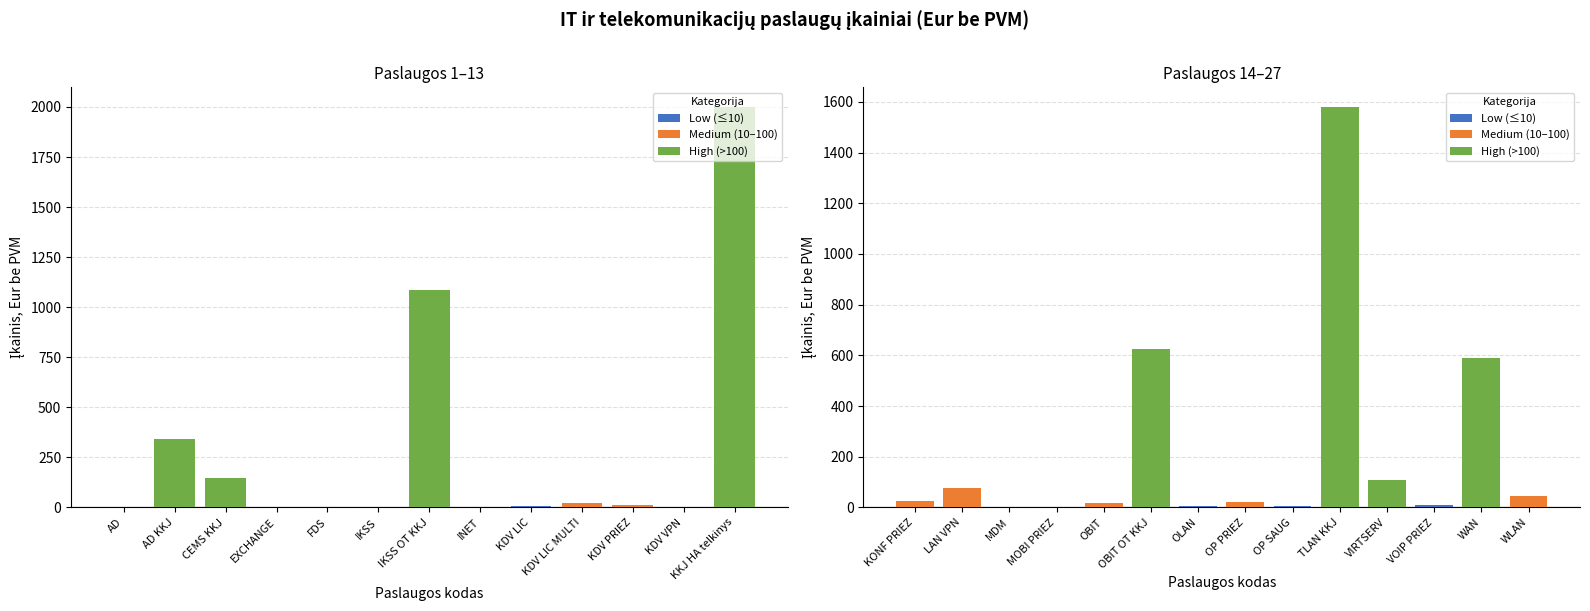

What position from the left is MDM?

3